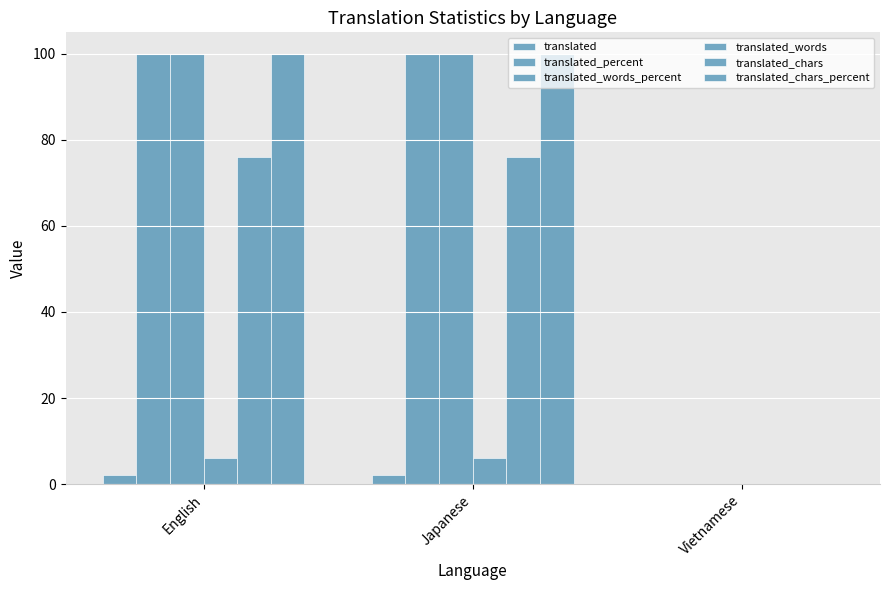

Are the bars grouped side by side (vs. stacked)?

Yes